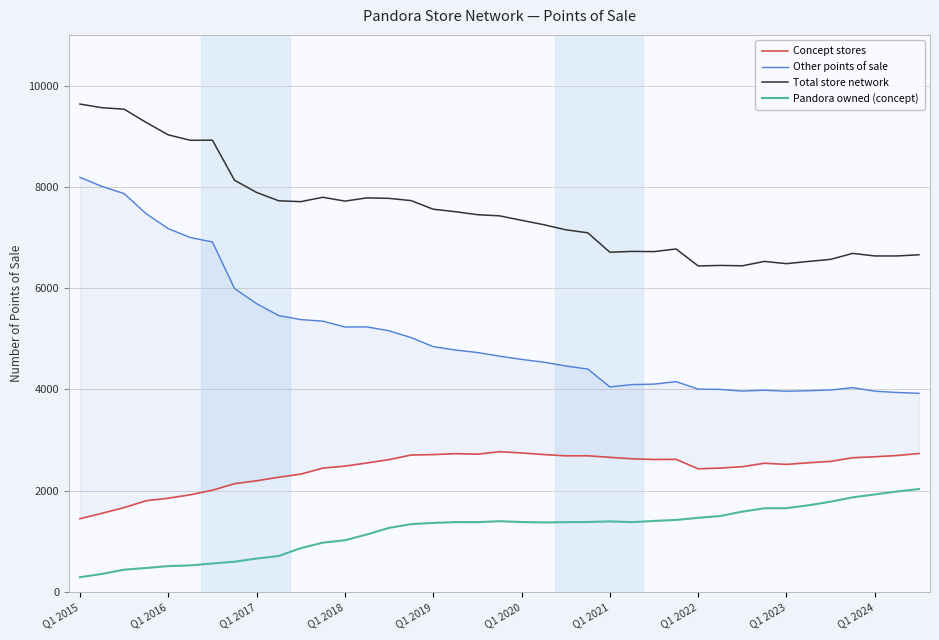

What is the minimum value for Pandora owned (concept)?

292